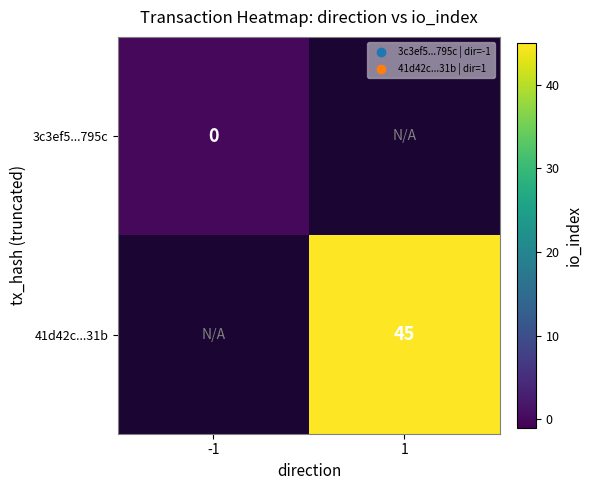

True or false: 41d42c...31b has a value of 61 at 1.

False